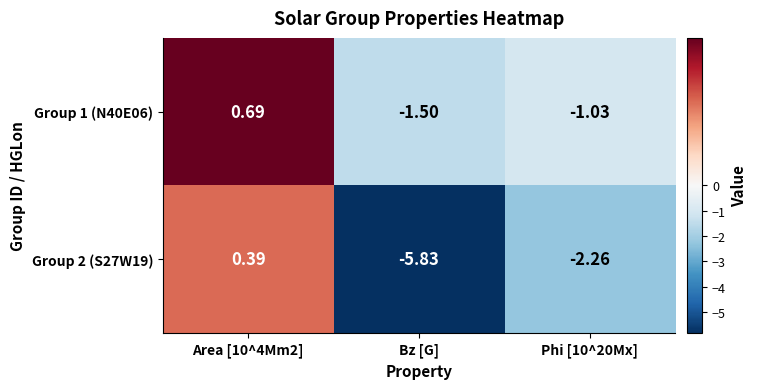

Rank the series by their average value, from lowest to highest.

Group 2 (S27W19), Group 1 (N40E06)